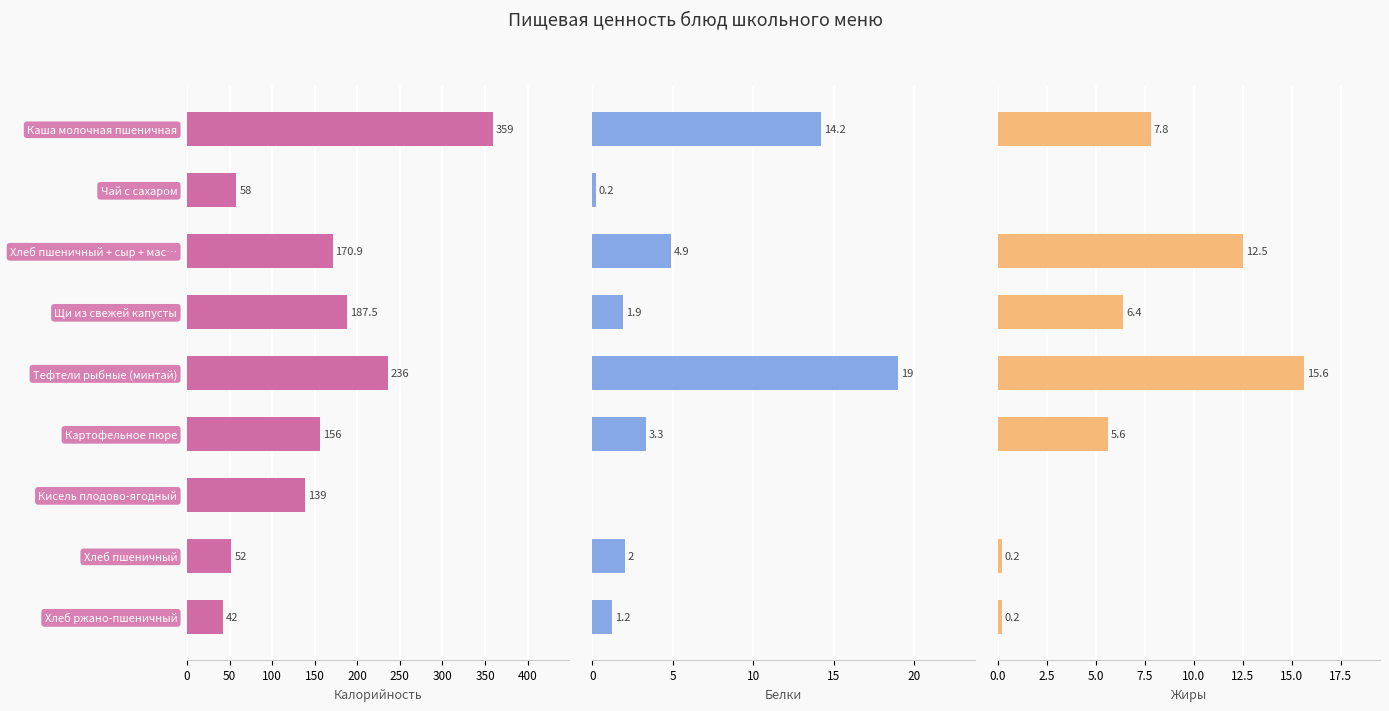

At how many categories does at least one series exceed 345?

1